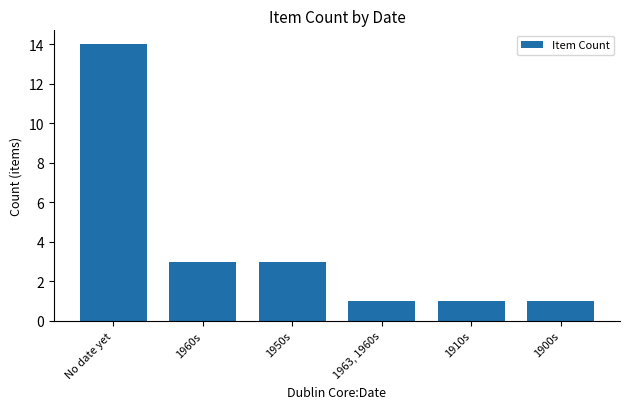

The chart shows a value of 1 at 1950s. True or false?

False